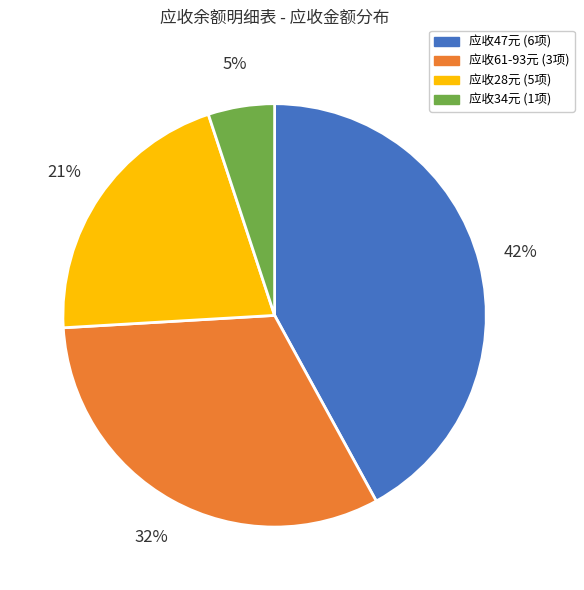

To the nearest percent, what is the average slice percentage?

25%